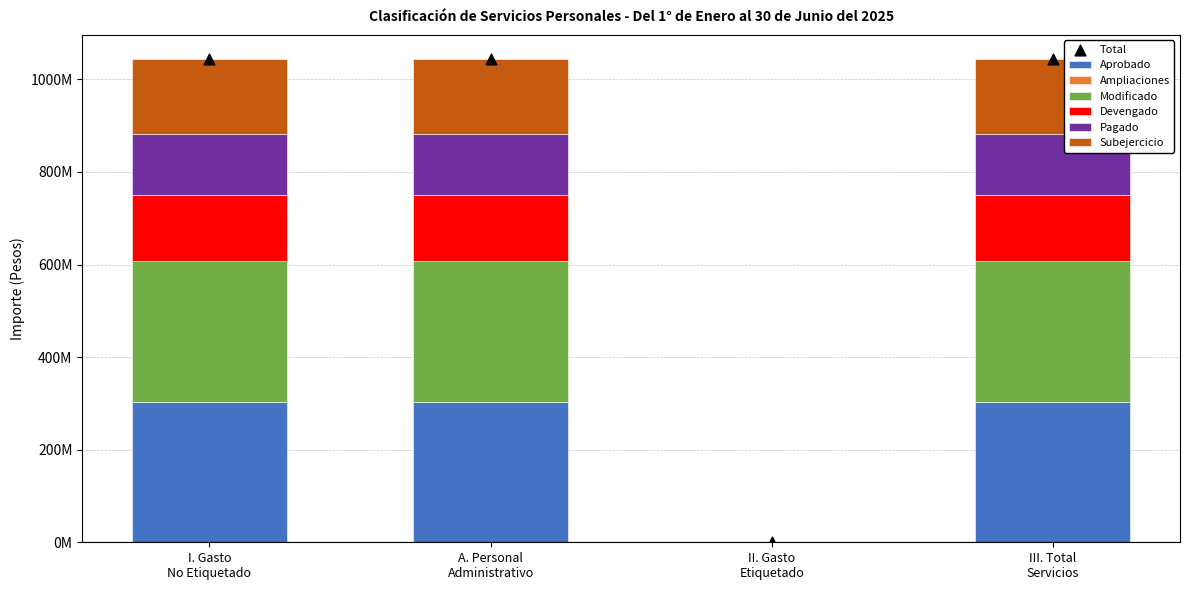

At how many categories does at least one series exceed 188304295?

3